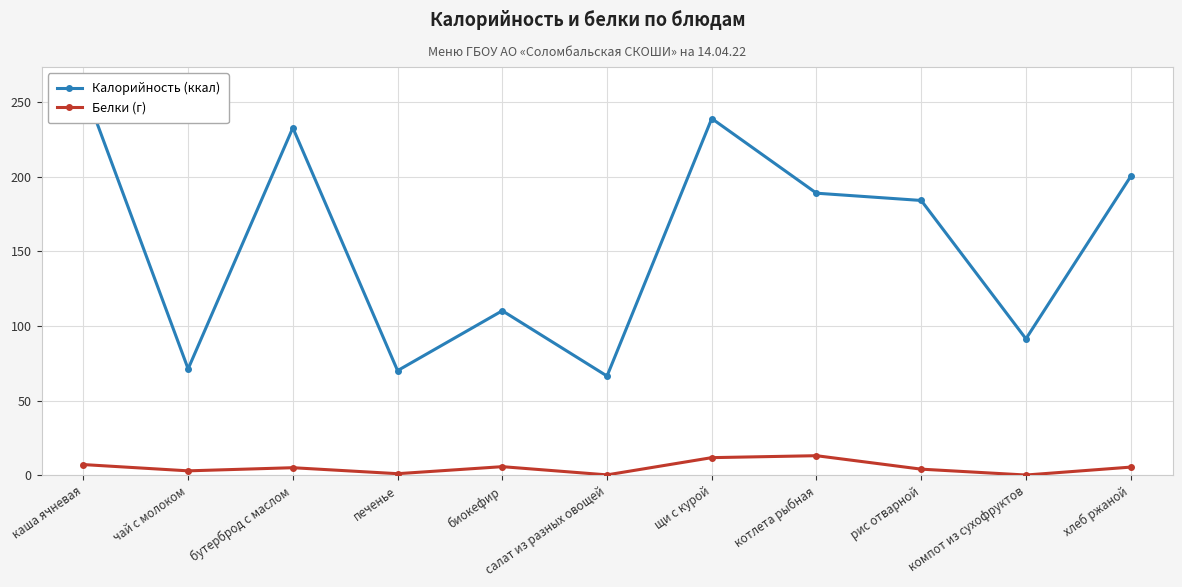

Is the value of Калорийность (ккал) at хлеб ржаной greater than the value of Белки (г) at щи с курой?

Yes